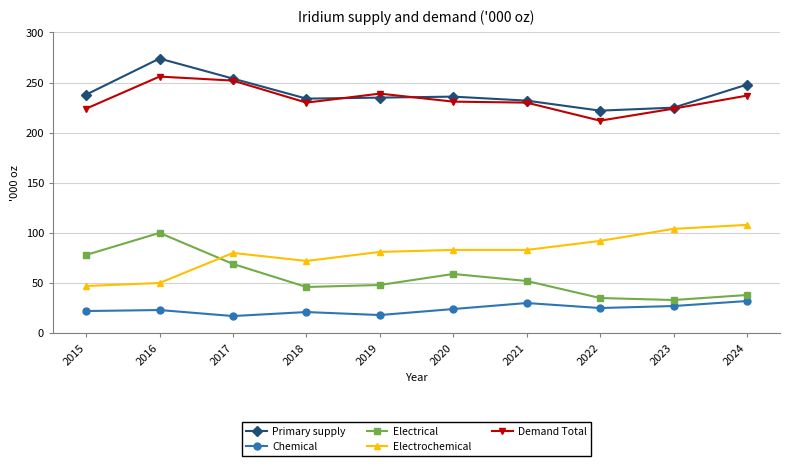

Count the number of data series in this chart.

5